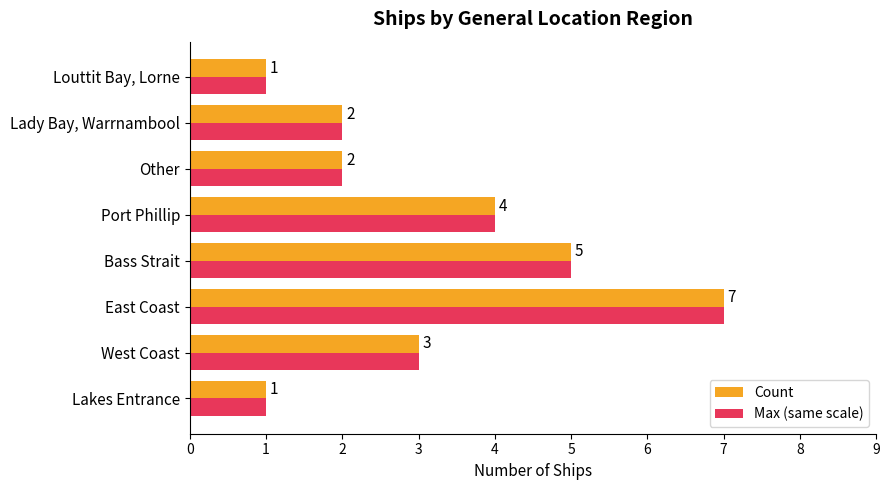

At which label does Count reach its peak?

East Coast